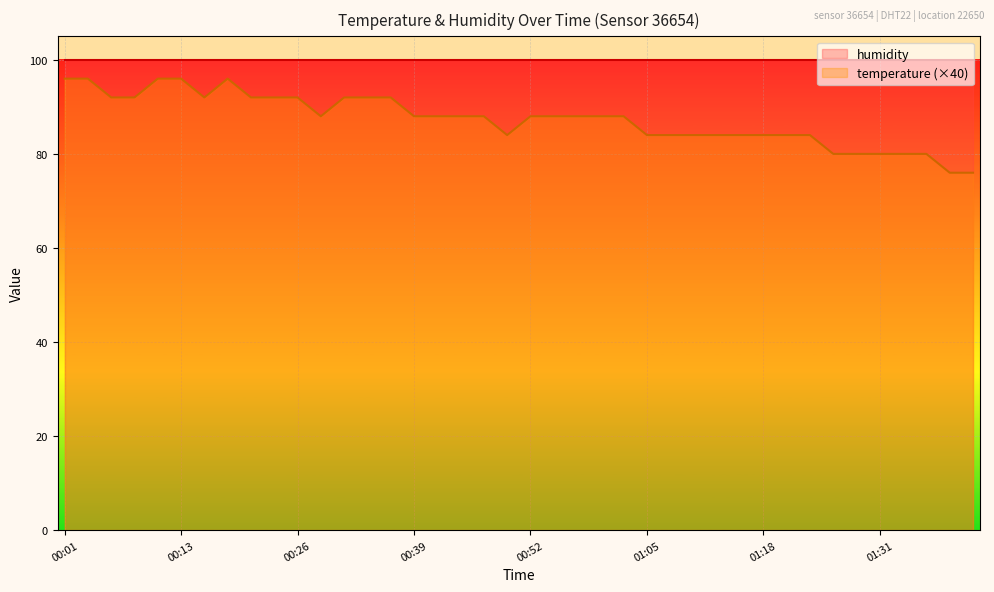

Which series has the widest spread of values?

temperature (×40)